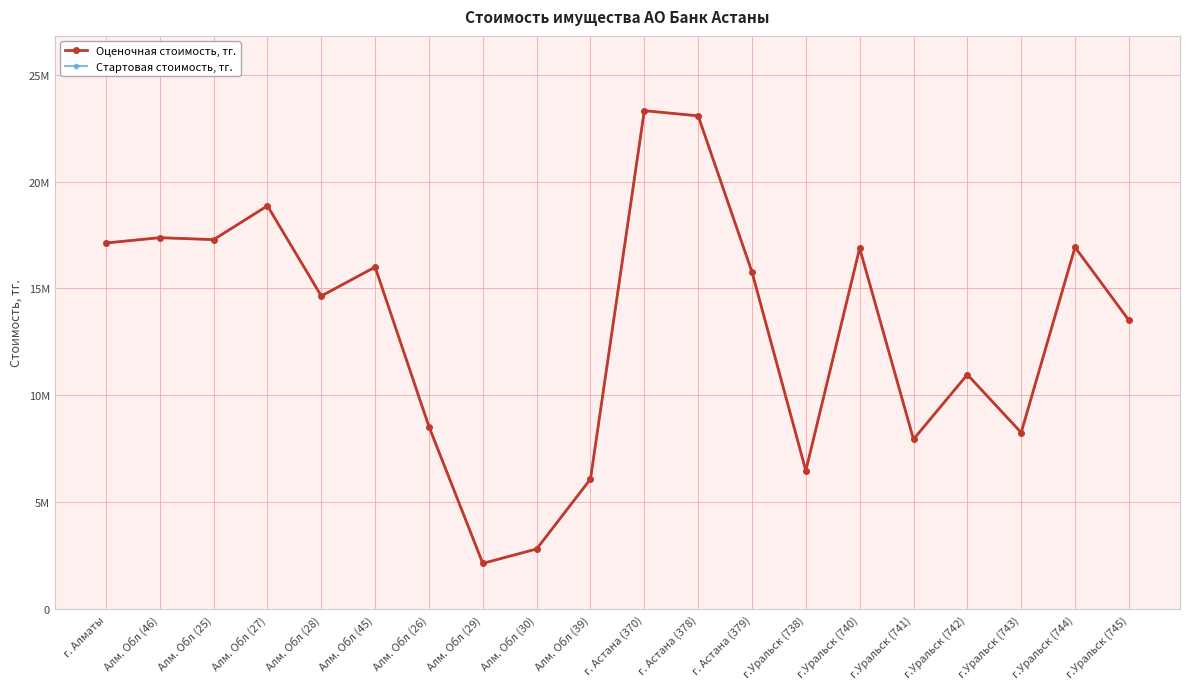

What is the difference between the Оценочная стоимость, тг. values at Алм. Обл (45) and Алм. Обл (39)?

9912000